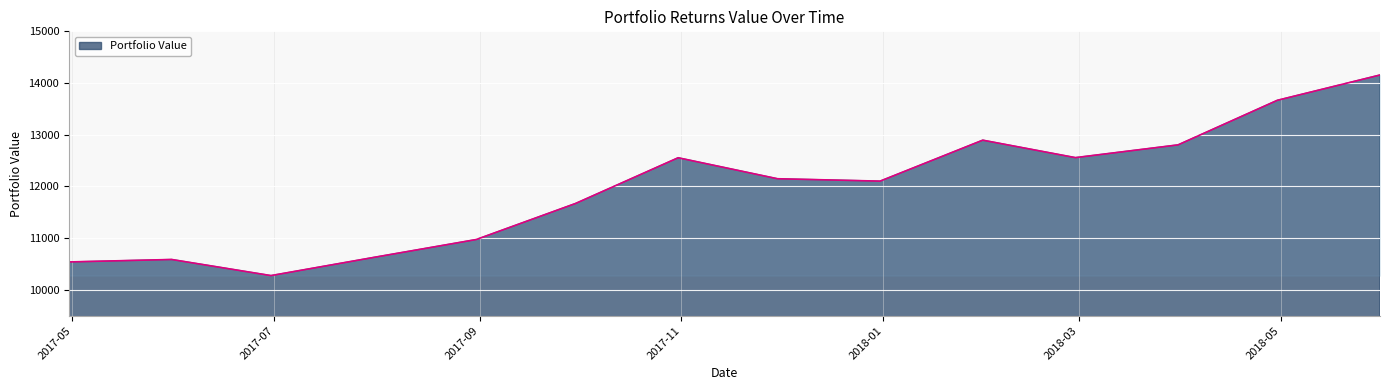

What is the minimum value shown in the chart?

10276.5